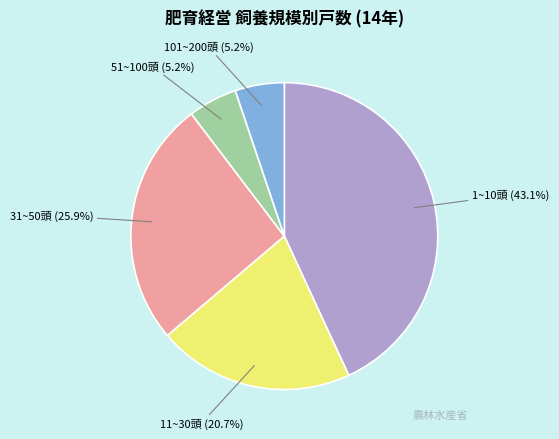

Does 1~10頭 (43.1%) represent more than half of the total?

No